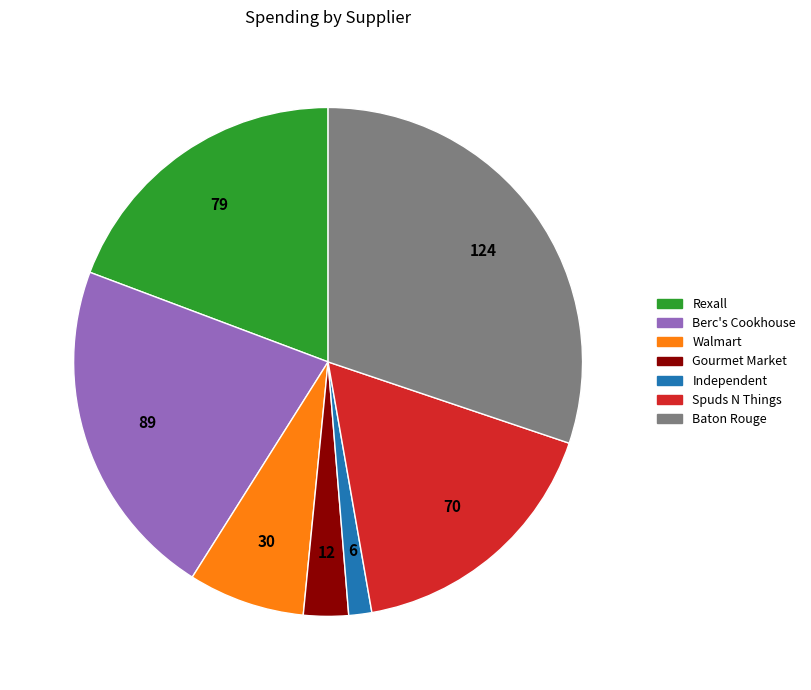

Is it true that Gourmet Market is 9% of the pie?

False